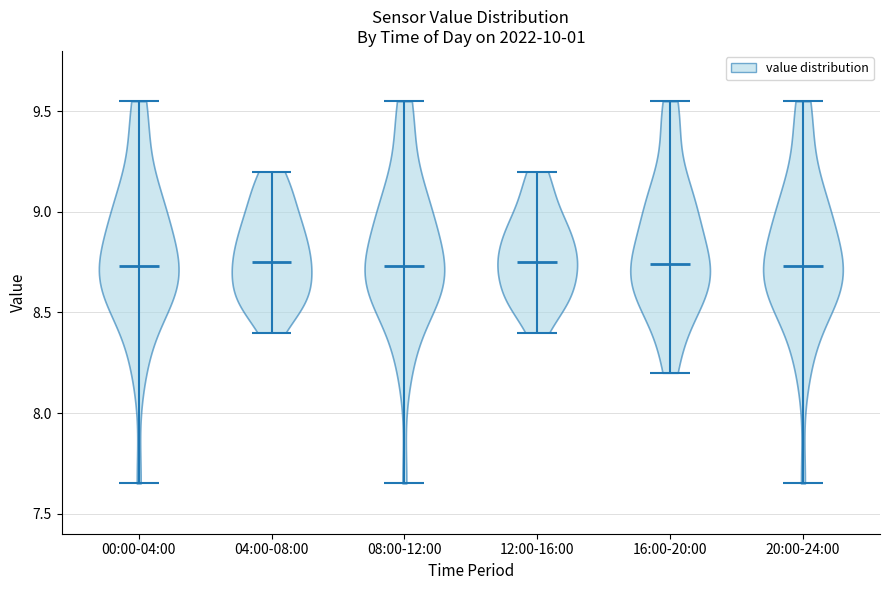

Reading left to right, read every violin against the y-axis: where its median line is, and the lowest and highest points it reaches. The values are not printed on the chart, so give them approximately, as read against the axis.

00:00-04:00: median line 8.75, lowest point 7.65, highest point 9.55
04:00-08:00: median line 8.75, lowest point 8.40, highest point 9.20
08:00-12:00: median line 8.75, lowest point 7.65, highest point 9.55
12:00-16:00: median line 8.75, lowest point 8.40, highest point 9.20
16:00-20:00: median line 8.75, lowest point 8.20, highest point 9.55
20:00-24:00: median line 8.75, lowest point 7.65, highest point 9.55